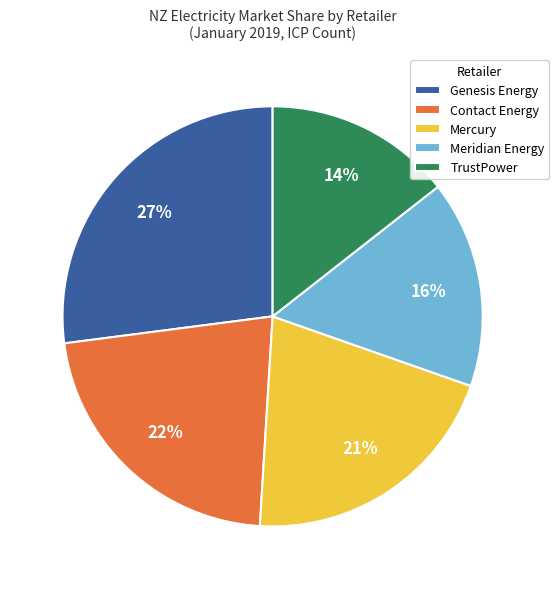

The Contact Energy slice represents 22% of the pie. True or false?

True